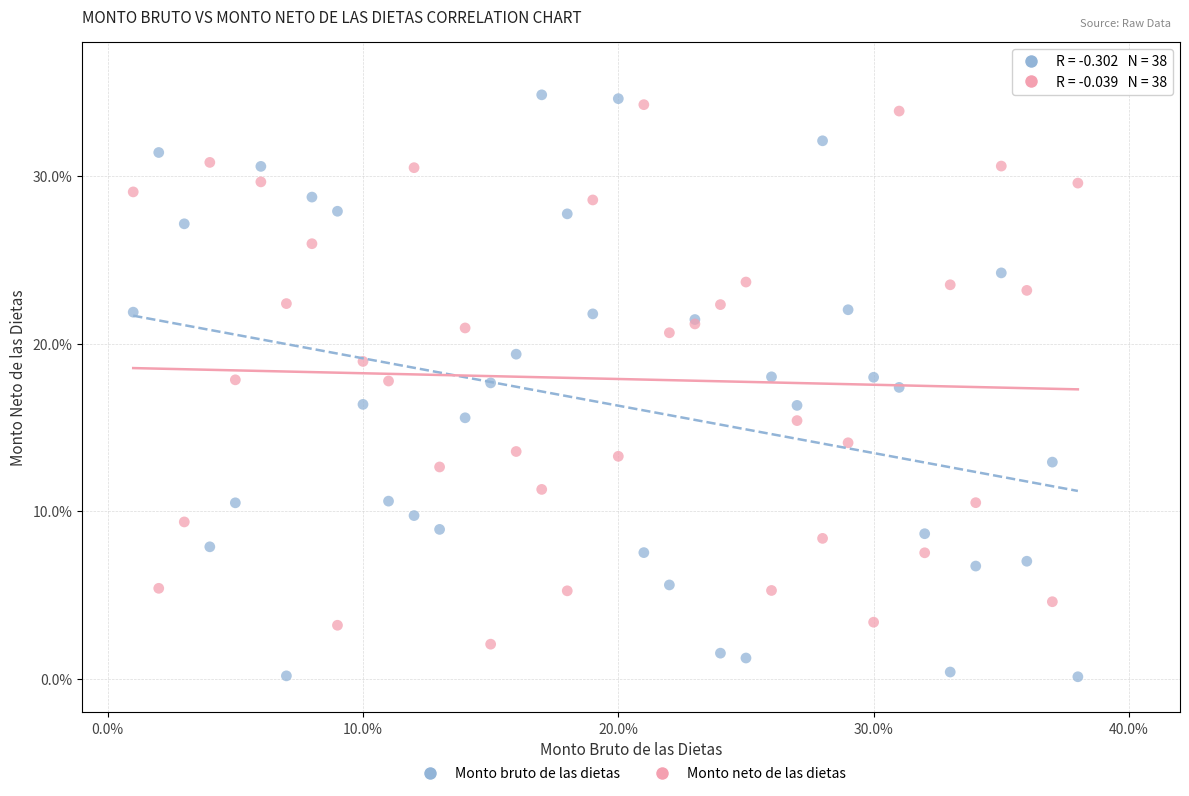

Which series contains the lowest Y value?

Monto bruto de las dietas